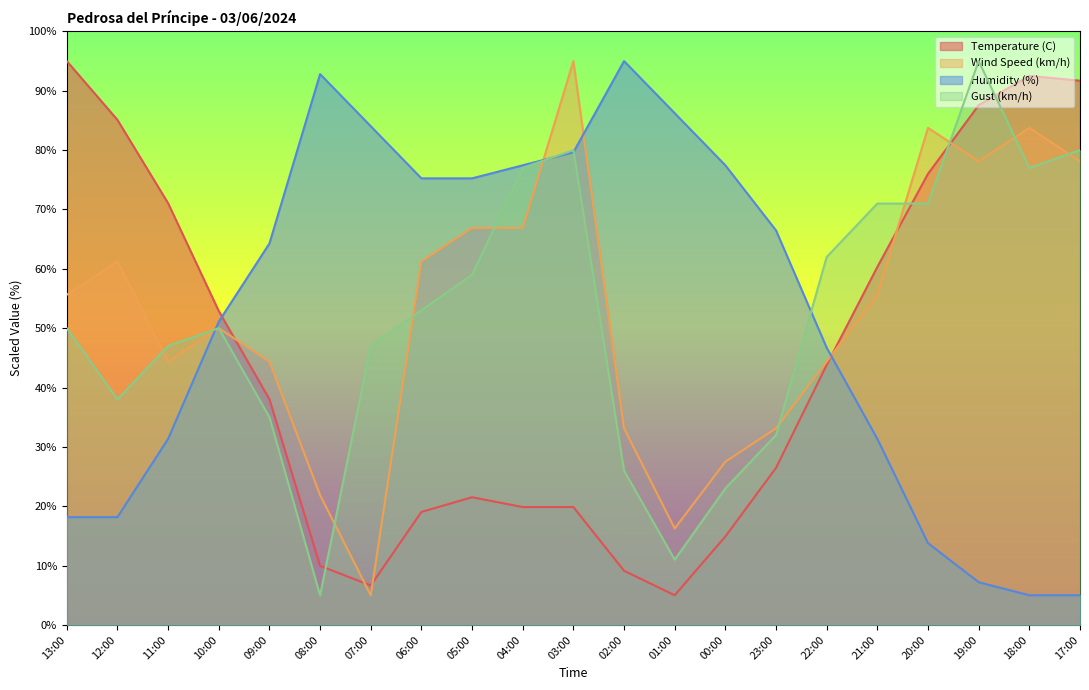

Where is Temperature (C) nearest to the value 50?

10:00